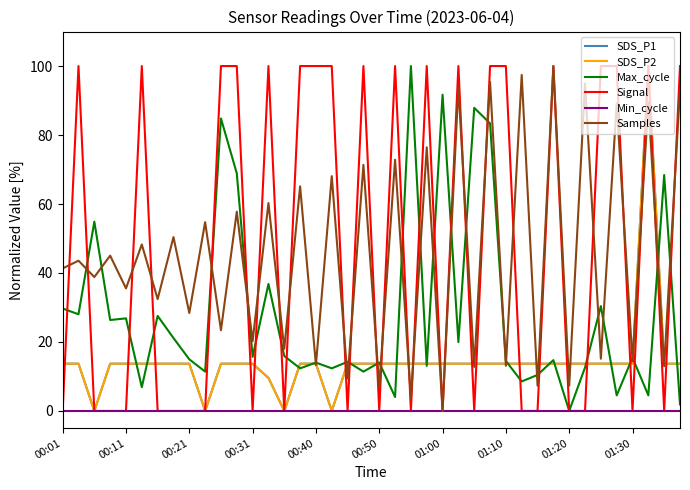

At how many categories does at least one series exceed 91?

23